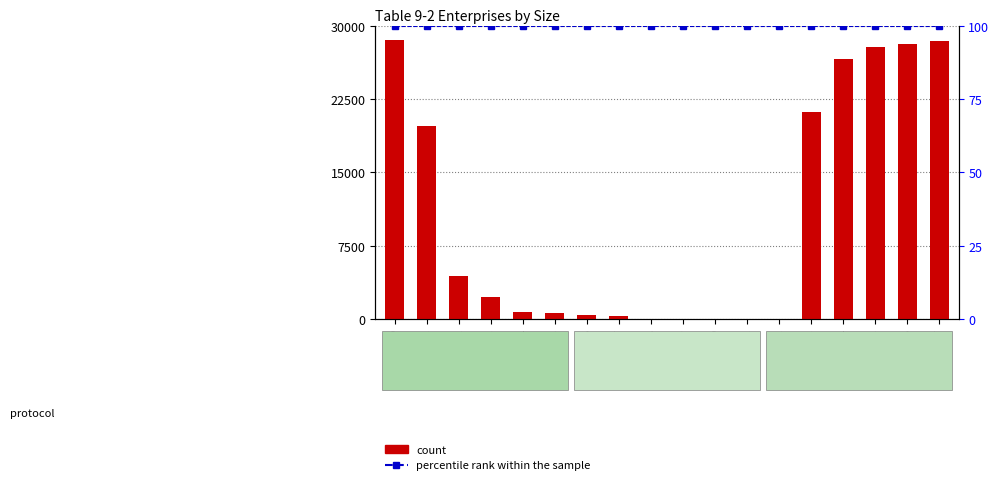

What is the approximate value of count at kjuki12.0000, to the nearest 50?

28550